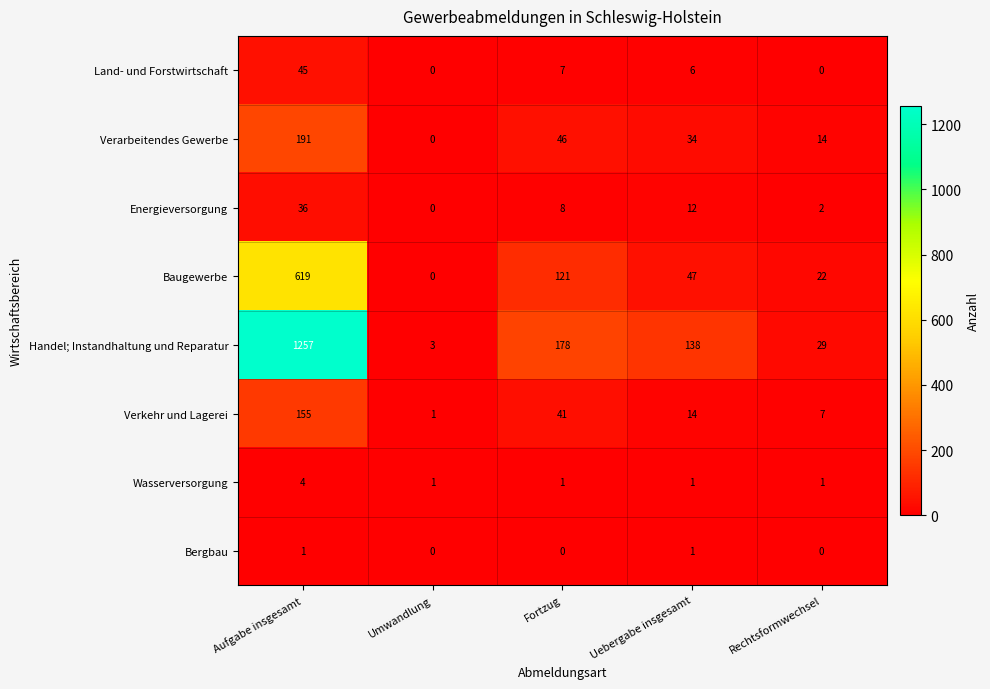

Is it true that Land- und Forstwirtschaft equals 45 at Aufgabe insgesamt?

True